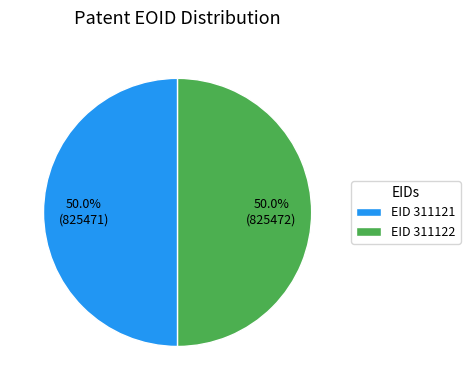

What is the ratio of the value at EID 311121 to the value at EID 311122?

1.0